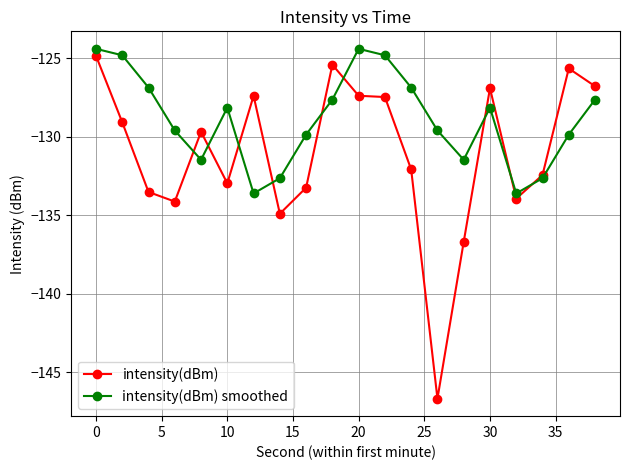

What is the sum of all intensity(dBm) values?

-2621.3